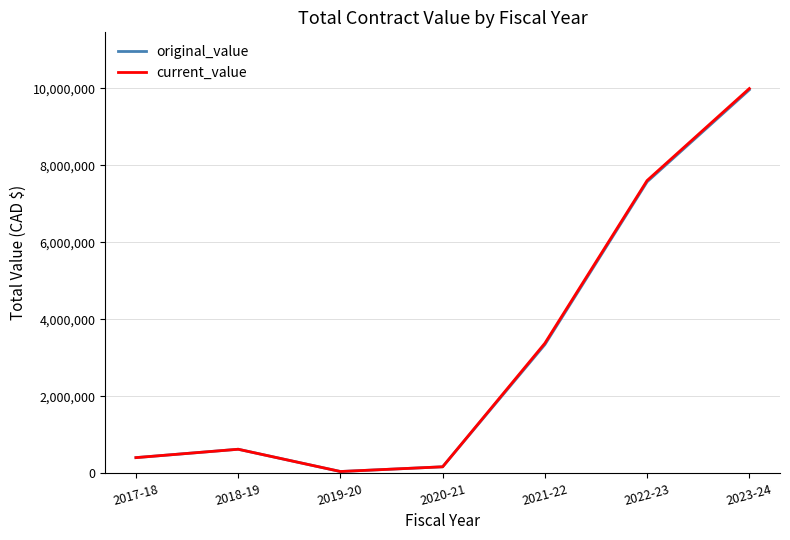

Which series has the largest range (max minus min)?

current_value